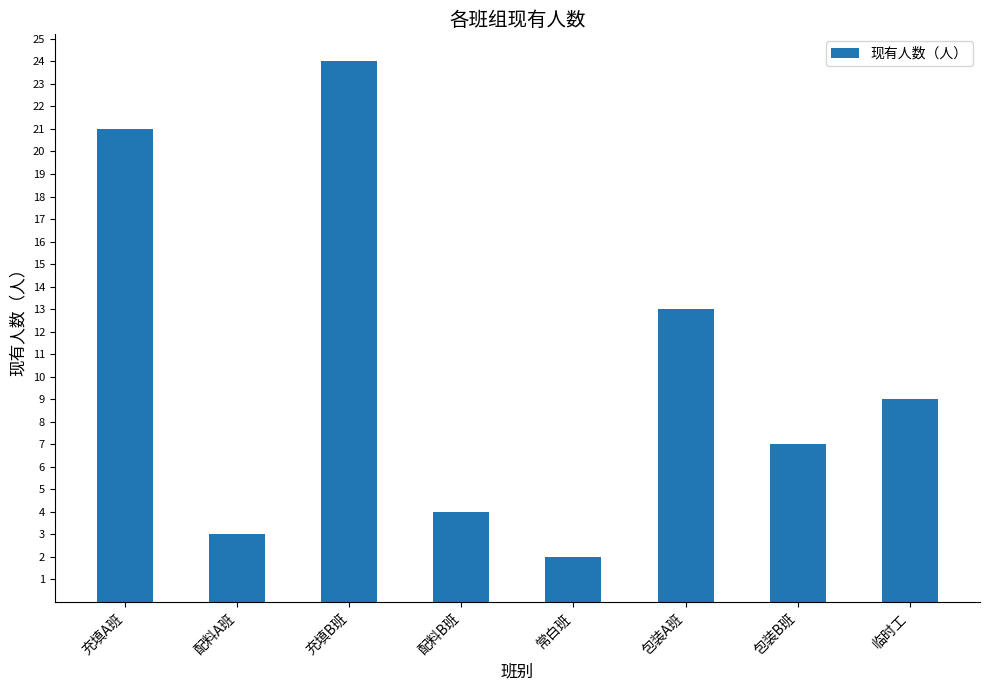

Which category has the lowest value across all series?

常白班